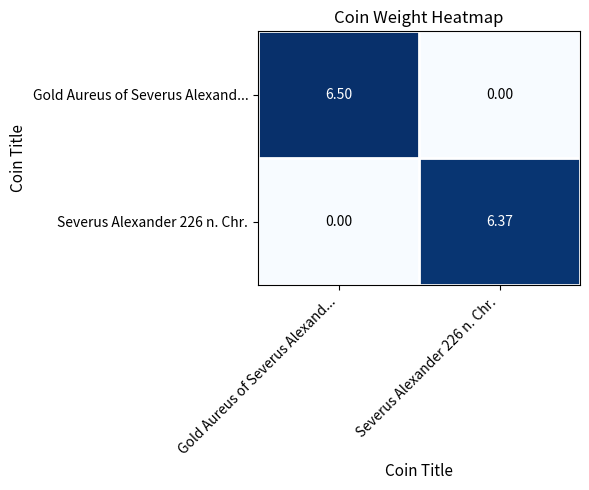

Between Gold Aureus of Severus Alexand... and Severus Alexander 226 n. Chr., which series saw the biggest shift?

Gold Aureus of Severus Alexand...